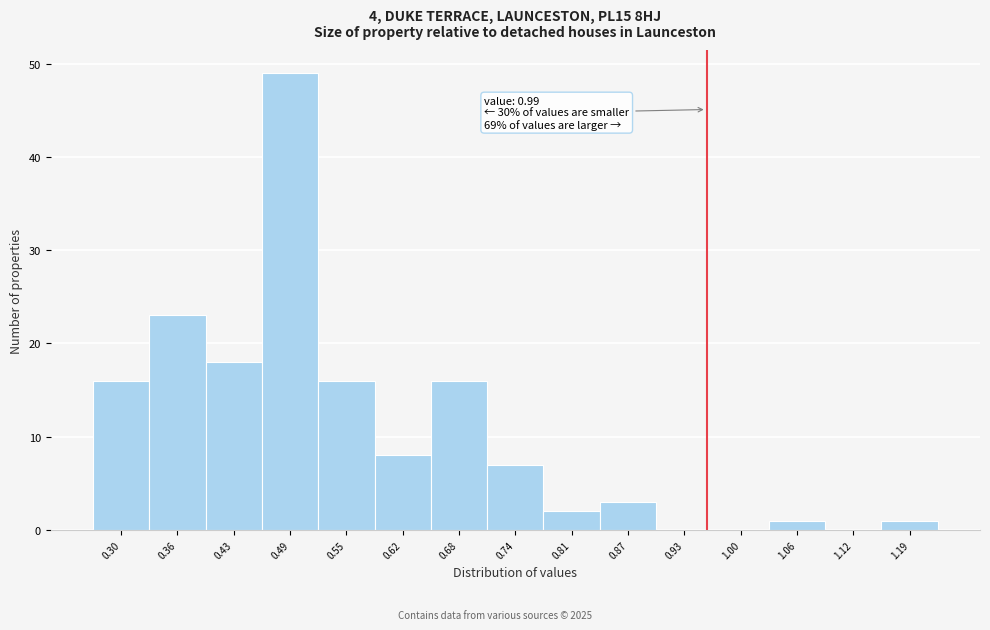

Reading left to right, transcribe all the data shown in this chart.

0.30=16	0.36=23	0.43=18	0.49=49	0.55=16	0.62=8	0.68=16	0.74=7	0.81=2	0.87=3	0.93=0	1.00=0	1.06=1	1.12=0	1.19=1